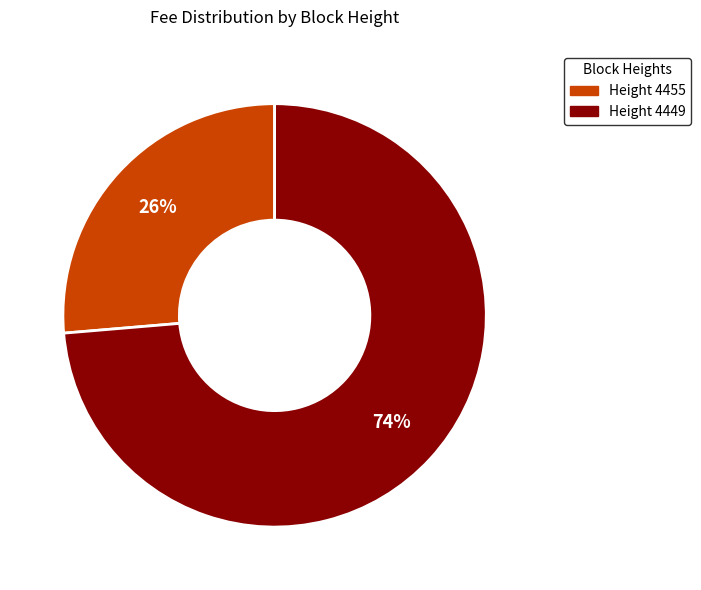

Is there a majority slice in this chart?

Yes